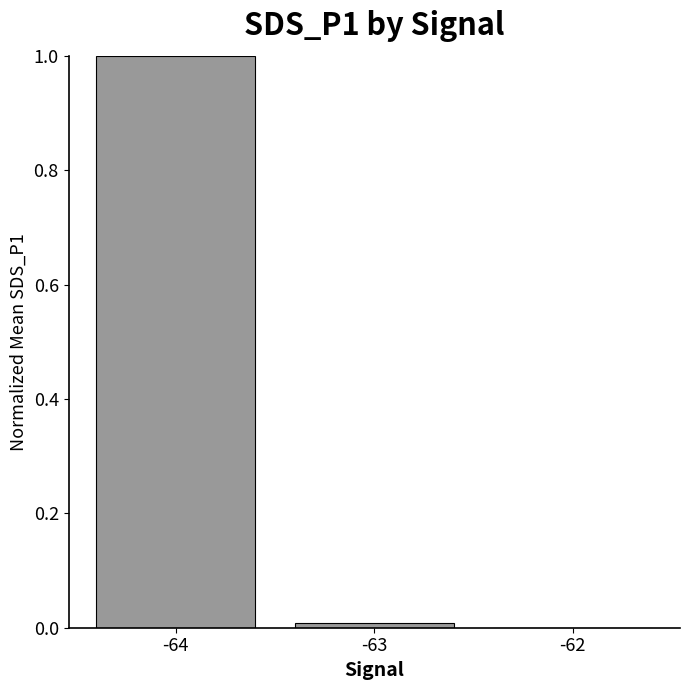

True or false: the data shows 0.0 at -63.

True